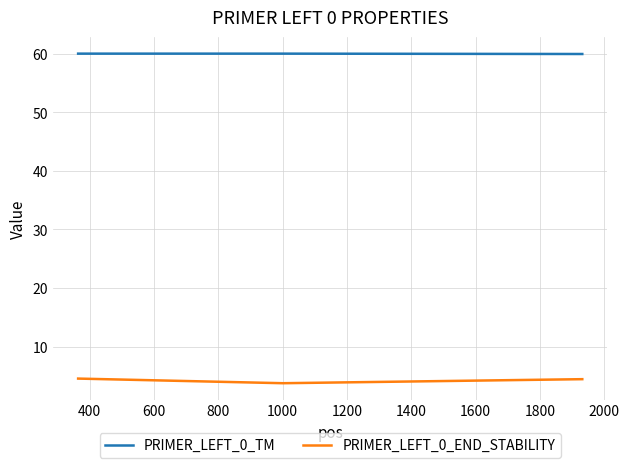

What is the minimum value for PRIMER_LEFT_0_TM?

60.0